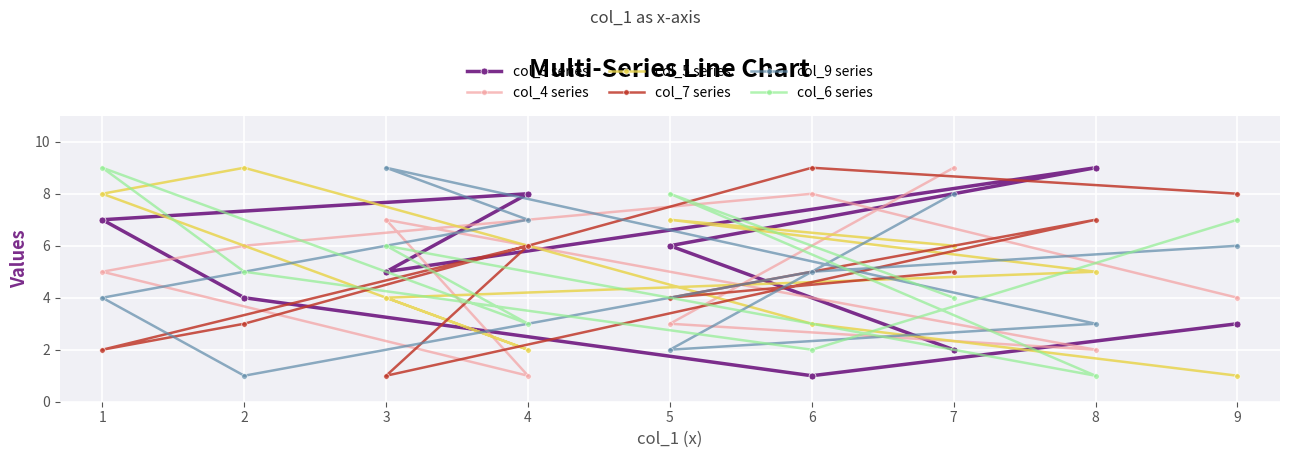

How many lines are shown in the chart?

6